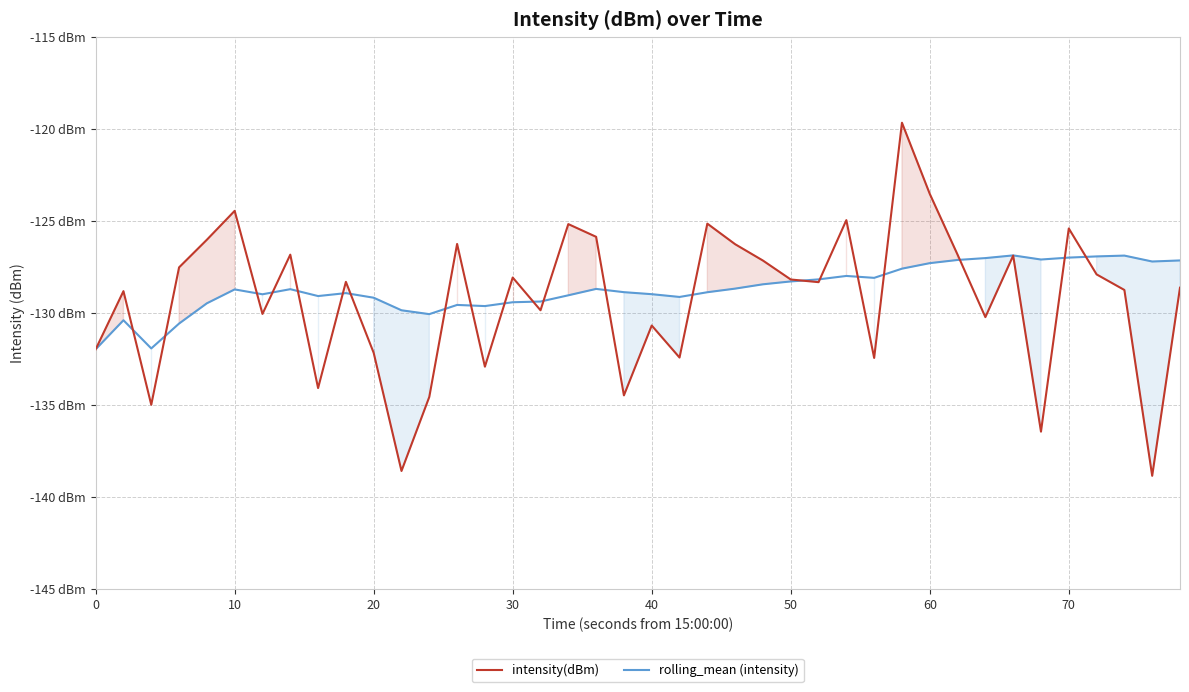

What are all the series names shown in the legend?

intensity(dBm), rolling_mean (intensity)